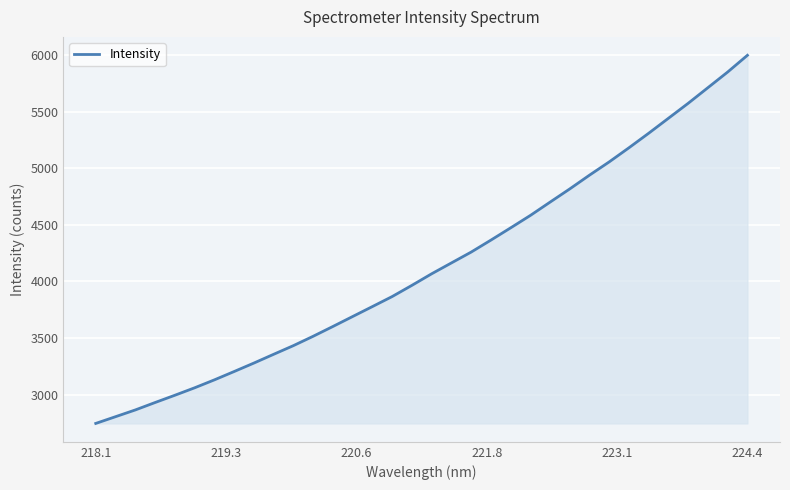

True or false: the data has more than 0 interior local peaks.

False